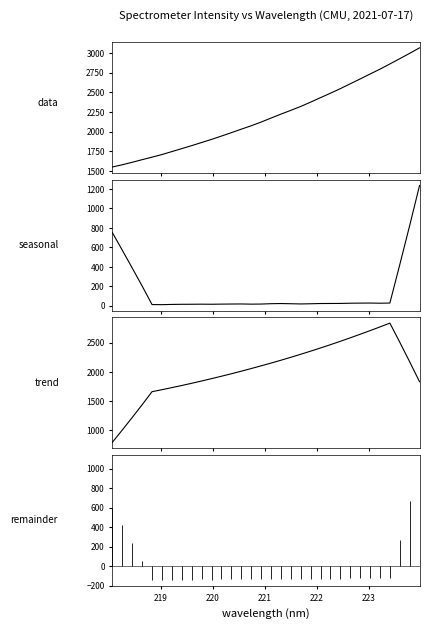

How many data points does each series have?

32